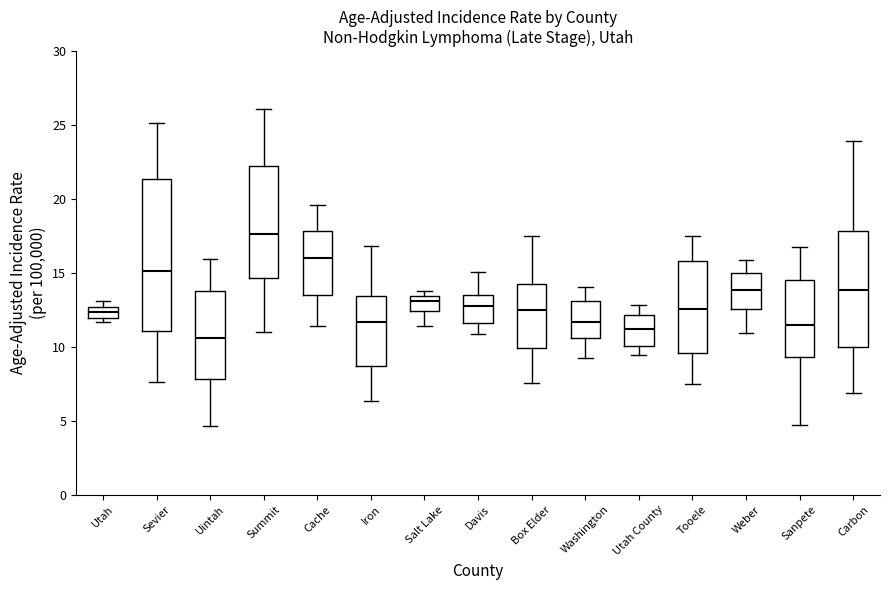

Where is the lower edge of the box for Tooele on the y-axis? The values are not printed on the chart, so give them approximately, as read against the axis.

9.5